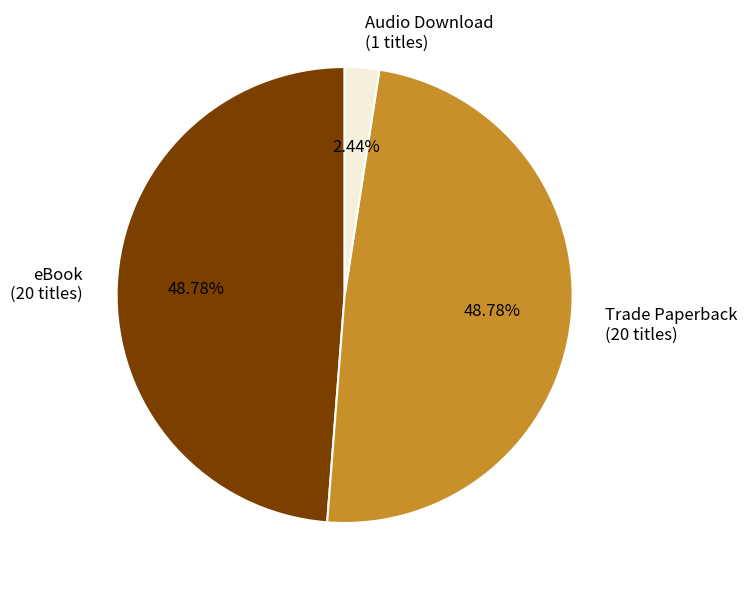

What percentage is the eBook slice, to the nearest percent?

49%